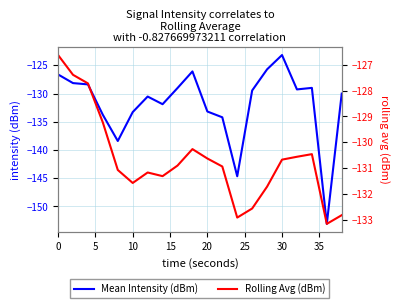

How many data points in Mean Intensity (dBm) are above -129?

6